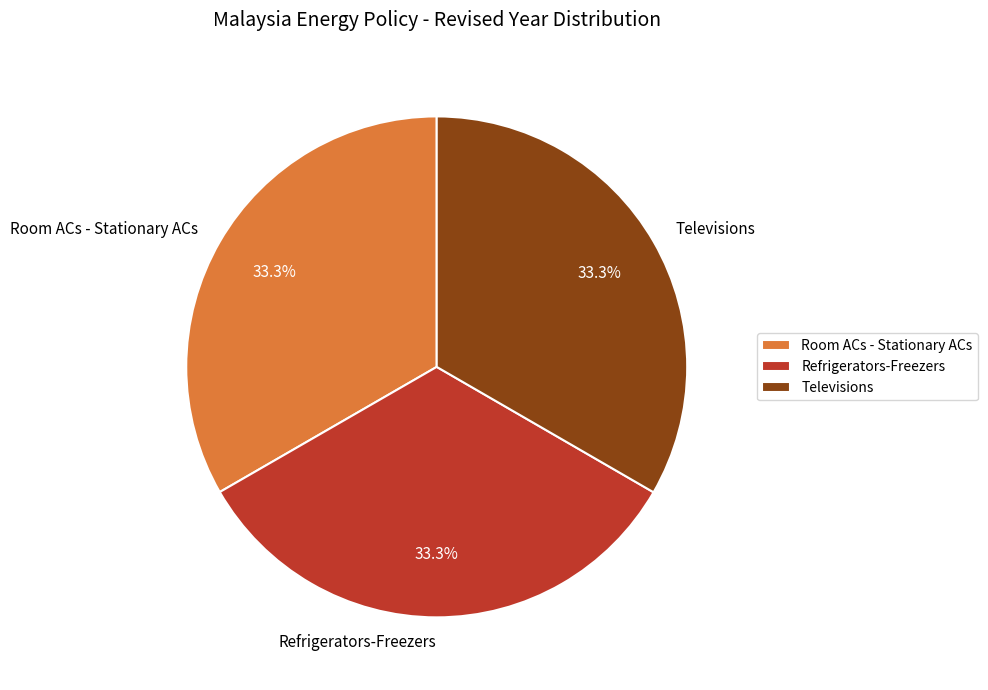

Combined, do Televisions and Refrigerators-Freezers account for over 50%?

Yes